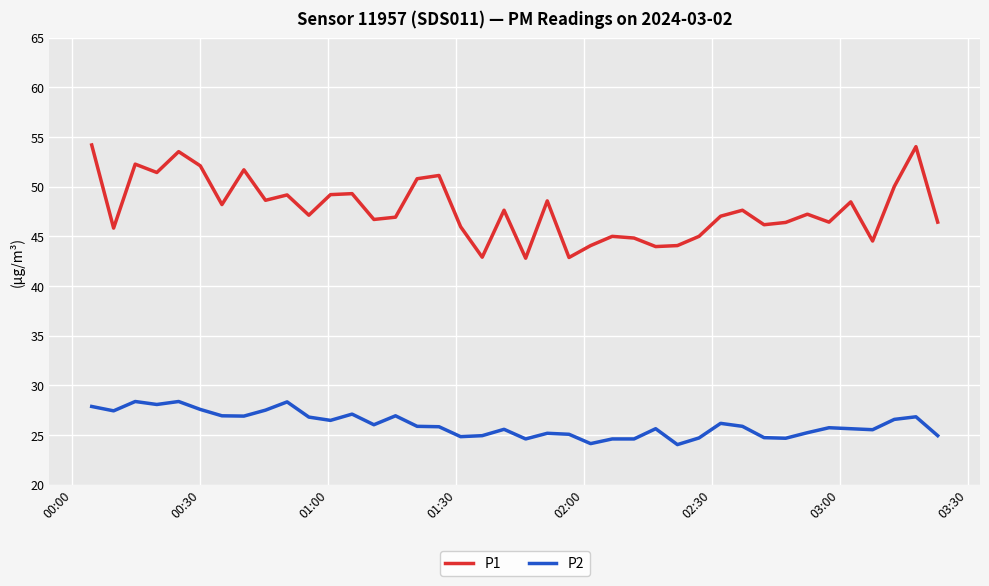

How many lines are shown in the chart?

2